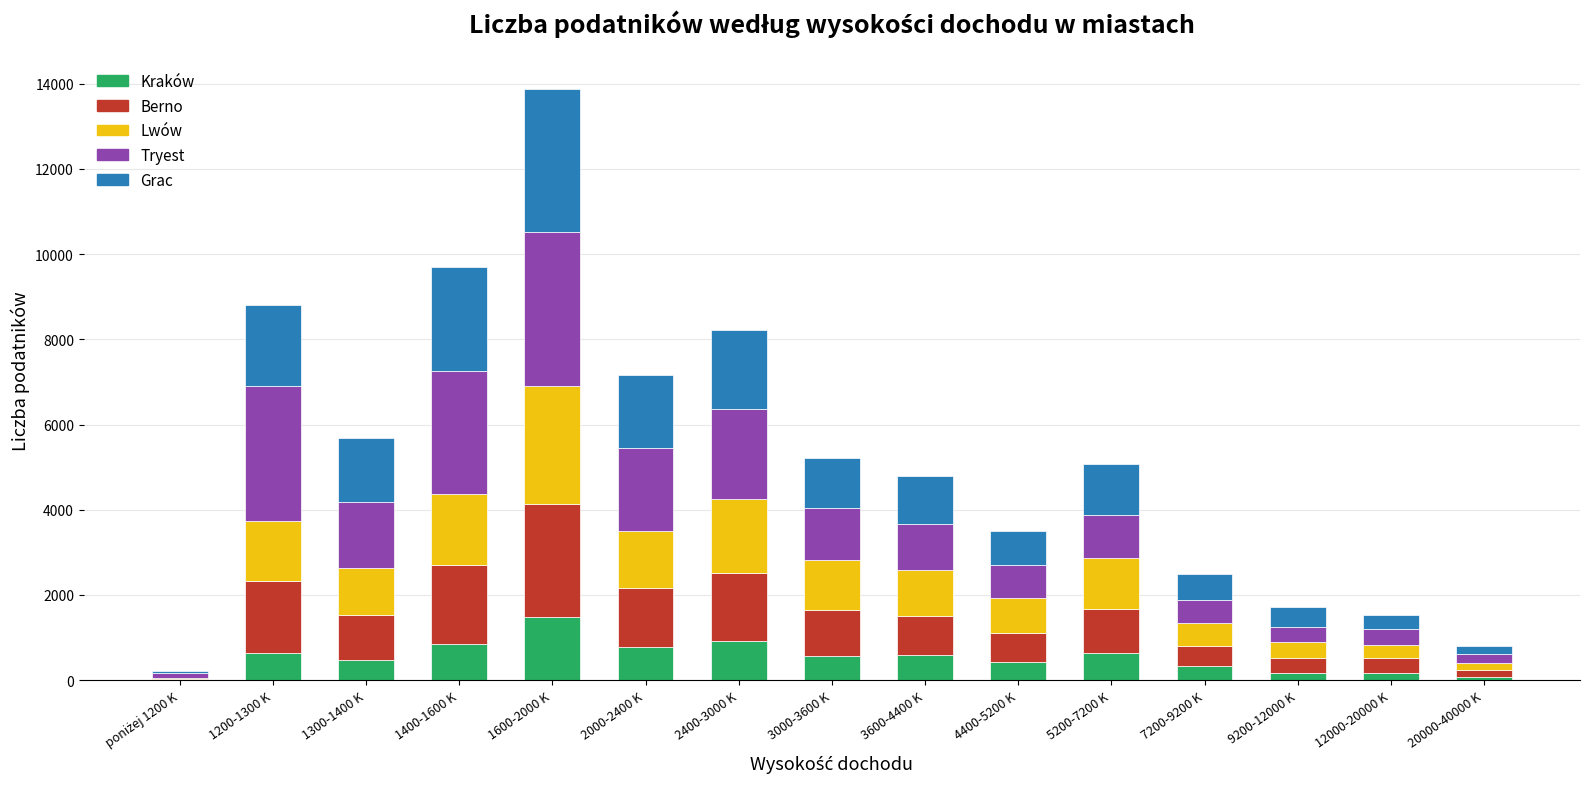

How many categories are shown in the chart?

15